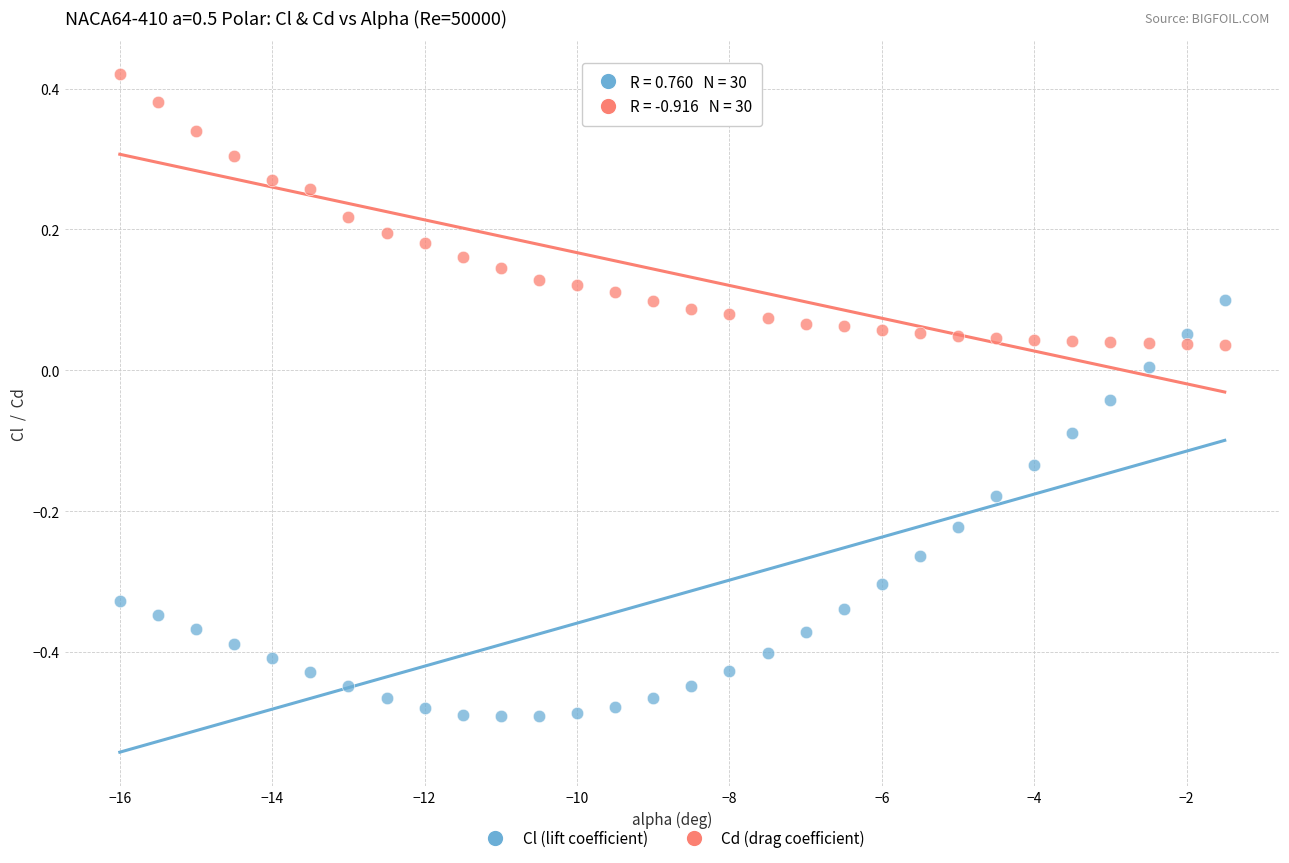

Across all data points, what is the range of Y values (max minus min)?

0.9